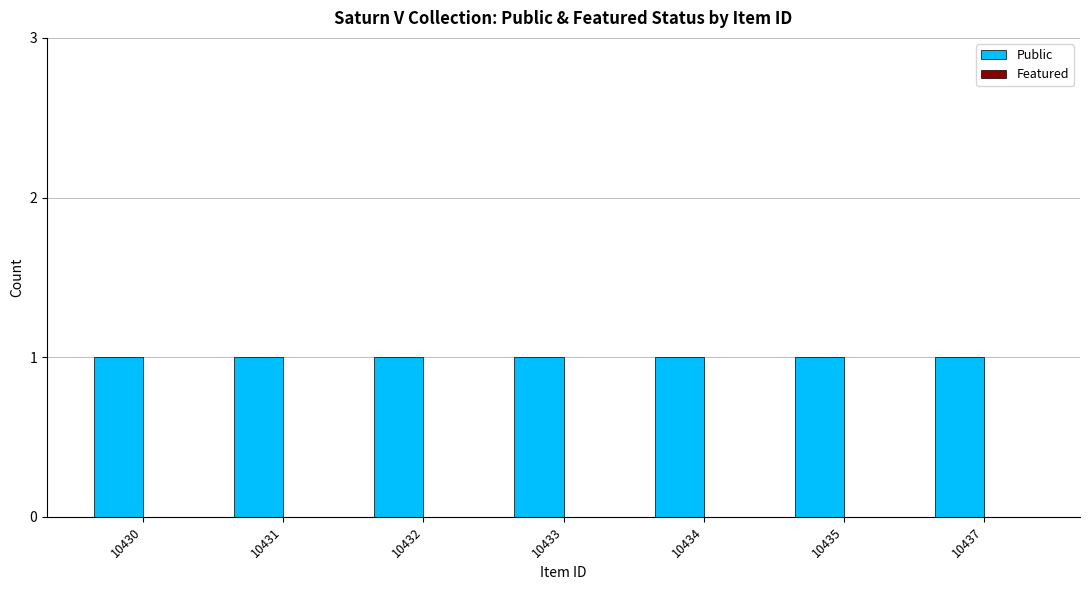

Does the chart contain stacked bars?

No